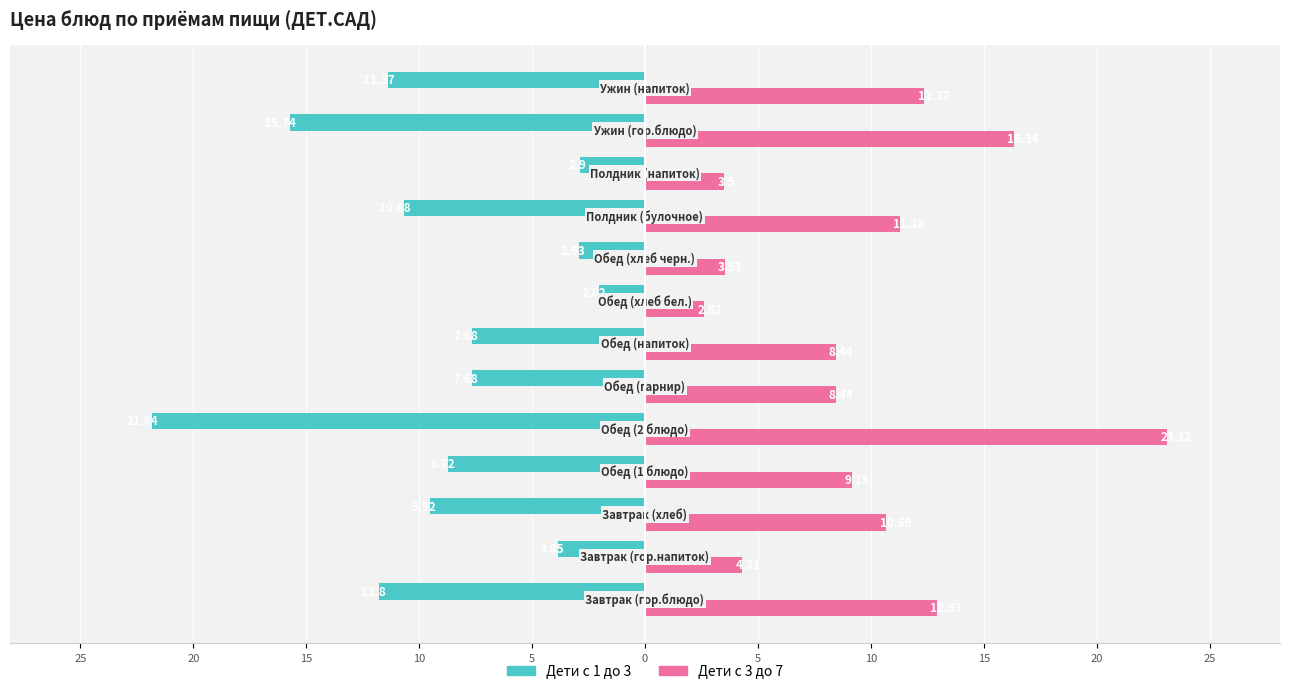

What is the maximum value shown in the chart?

23.1